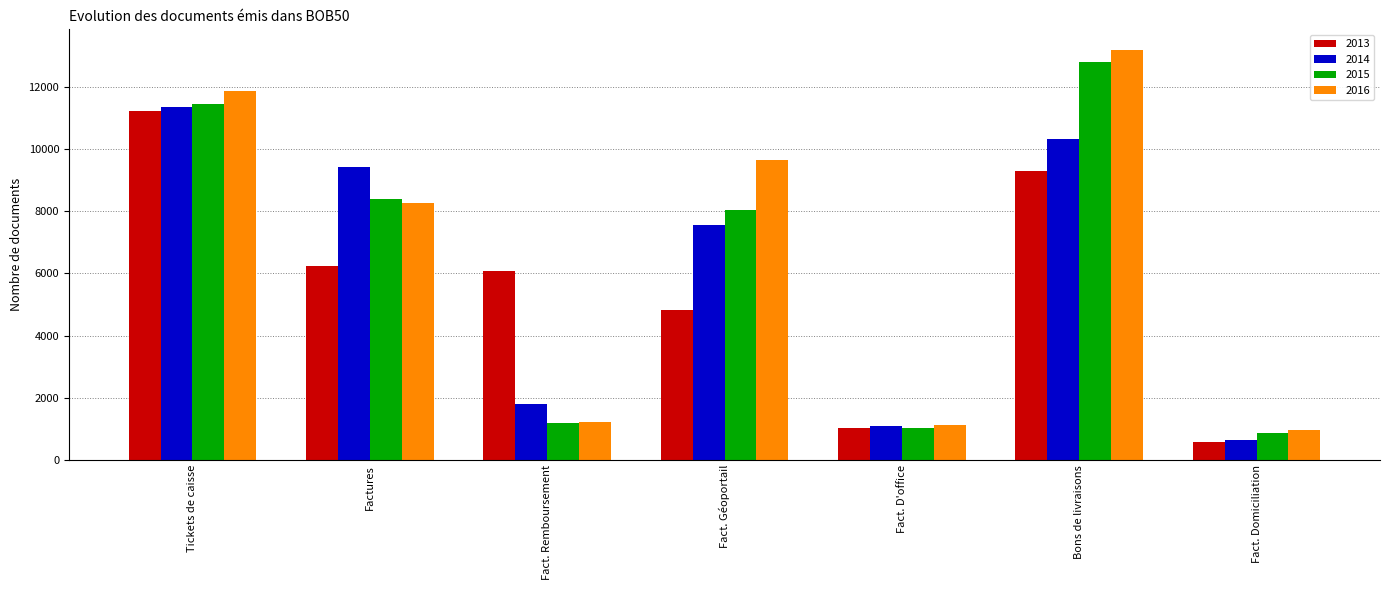

Is the value of 2013 at Factures greater than the value of 2014 at Bons de livraisons?

No